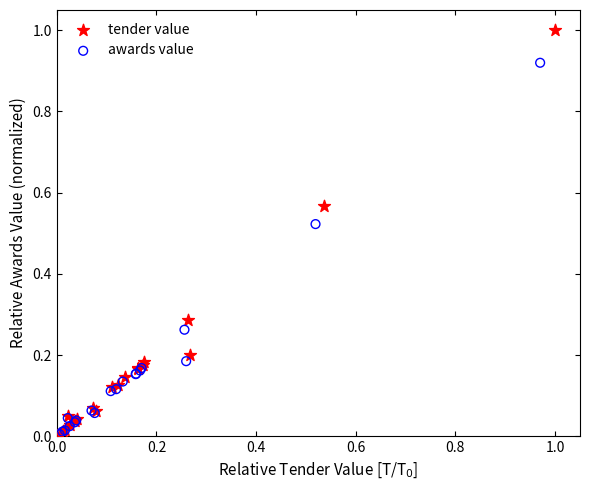

Which series has the largest Y range (max minus min)?

tender value